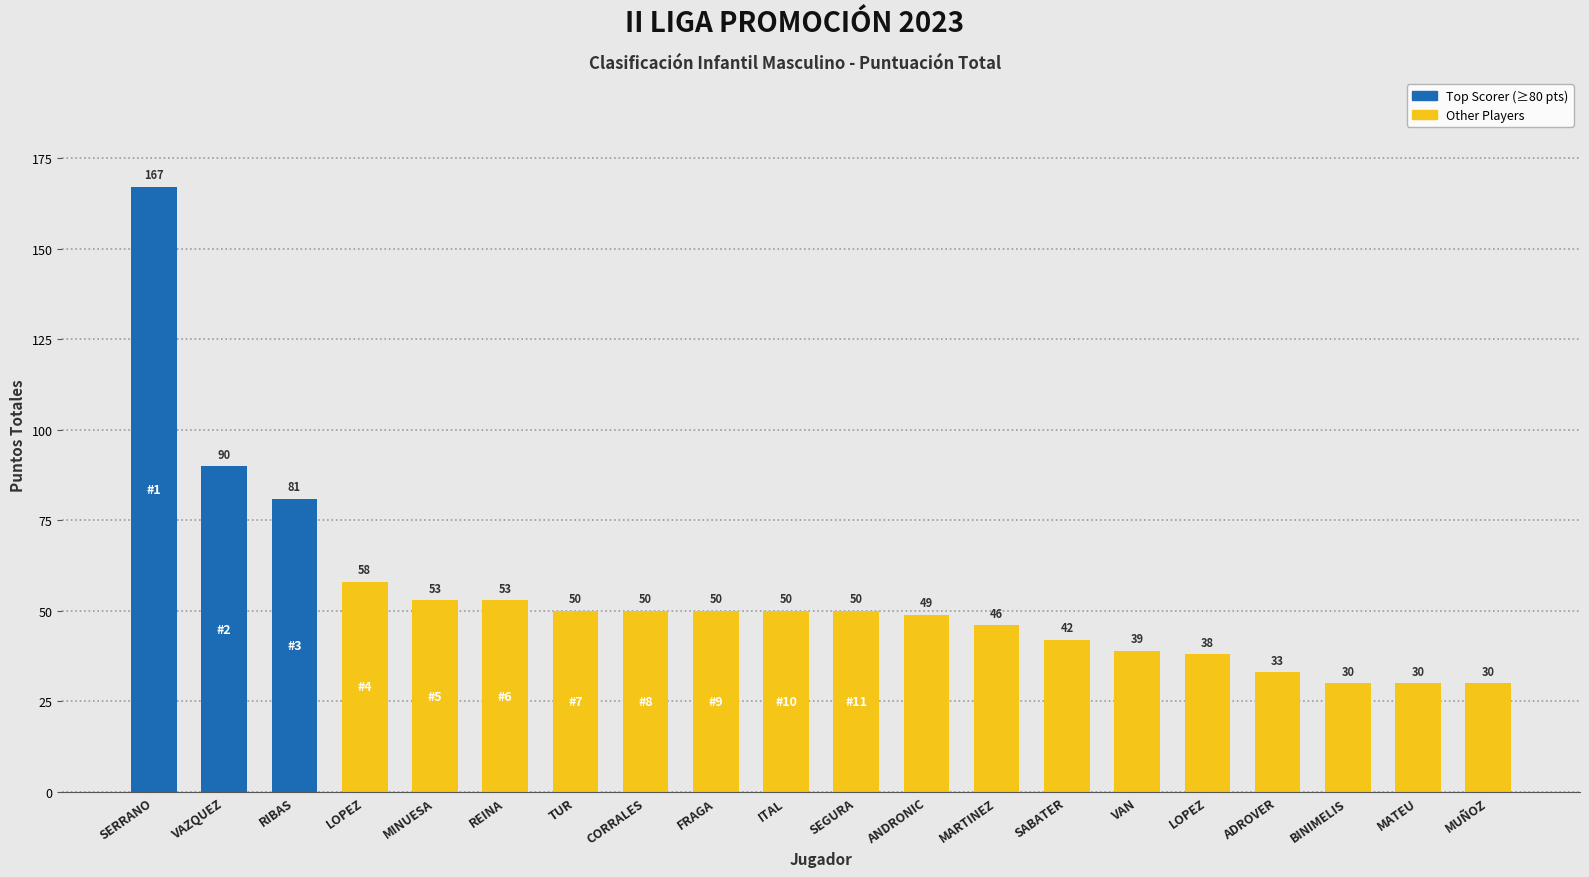

Rank the categories by value from lowest to highest.

BINIMELIS, MATEU, MUÑOZ, ADROVER, LOPEZ, VAN, SABATER, MARTINEZ, ANDRONIC, TUR, CORRALES, FRAGA, ITAL, SEGURA, MINUESA, REINA, LOPEZ, RIBAS, VAZQUEZ, SERRANO